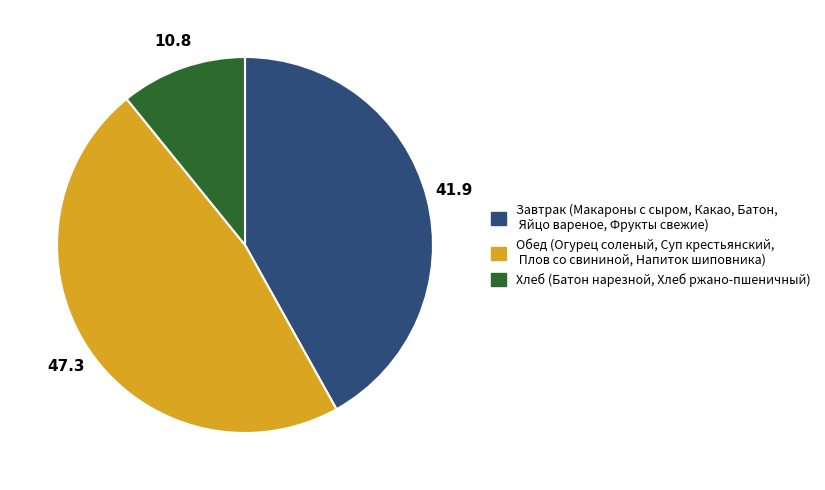

Is there any slice that represents more than half of the pie?

No